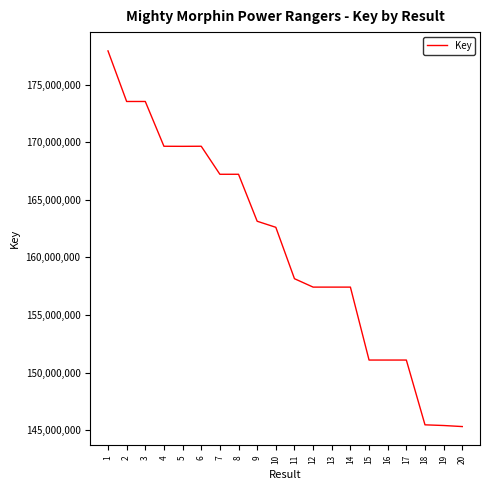

The value at 1 is 177942375. True or false?

True